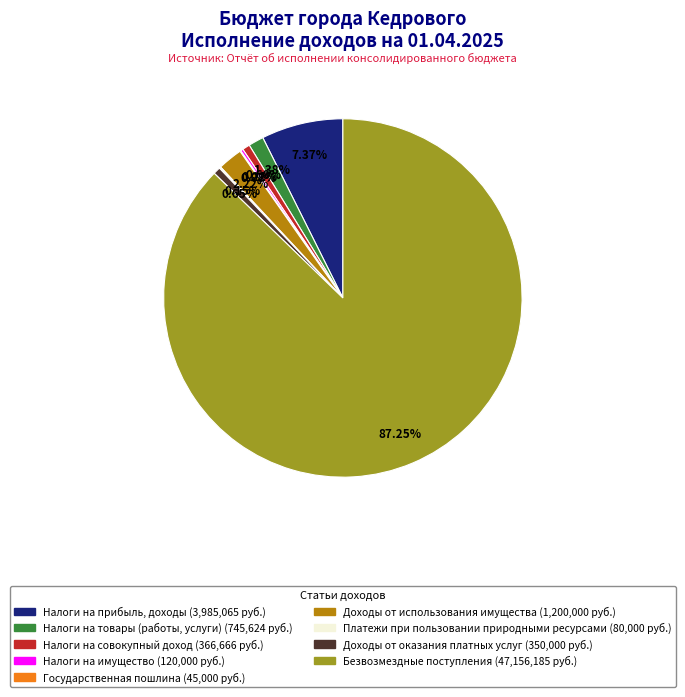

Does any single category account for the majority?

Yes